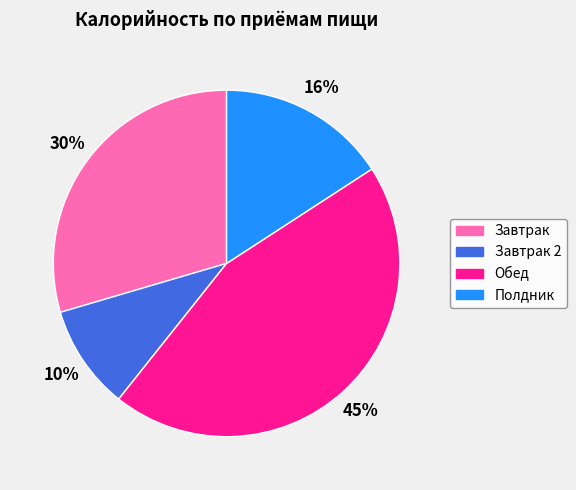

Does any single category account for the majority?

No